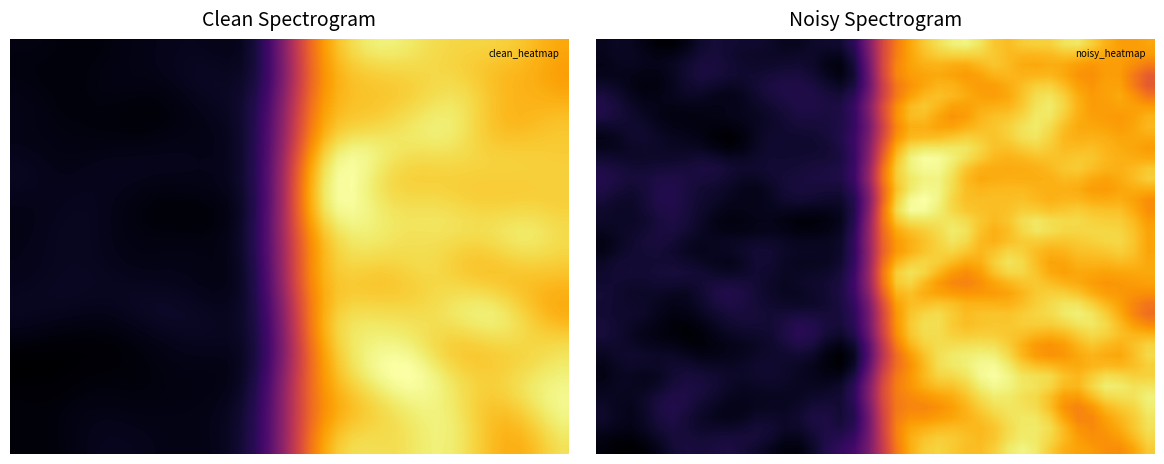

Which has a higher value, 17 or 33?

33